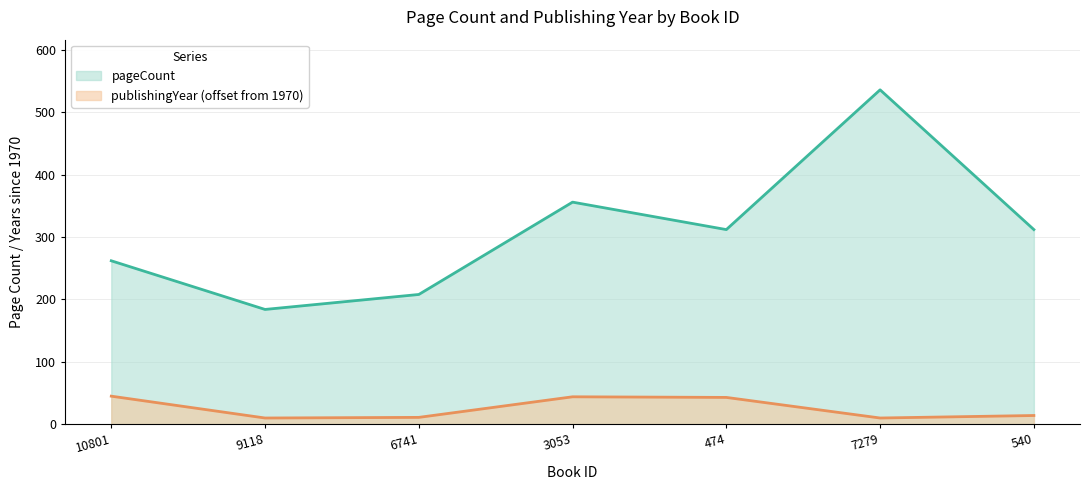

What is the label of the 1st point from the right?

540